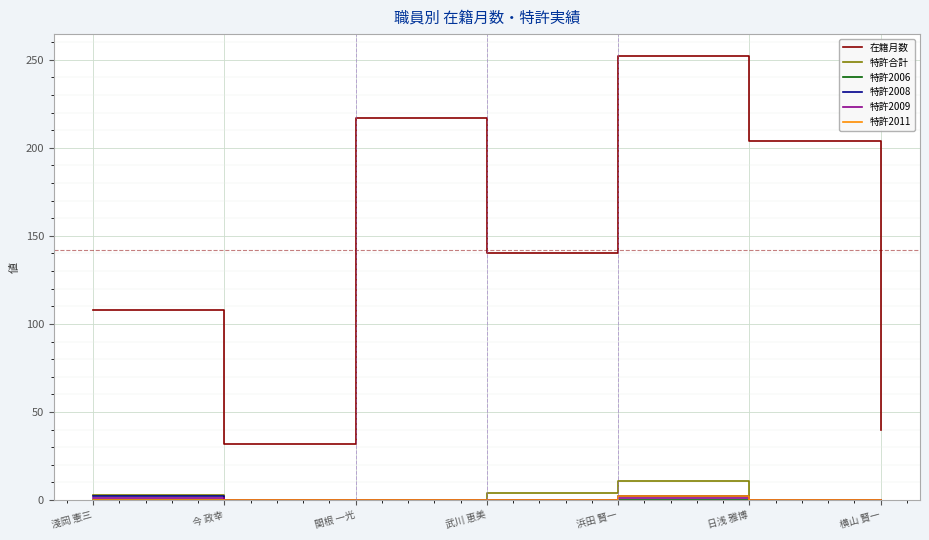

True or false: 特許合計 and 在籍月数 cross at least once.

False